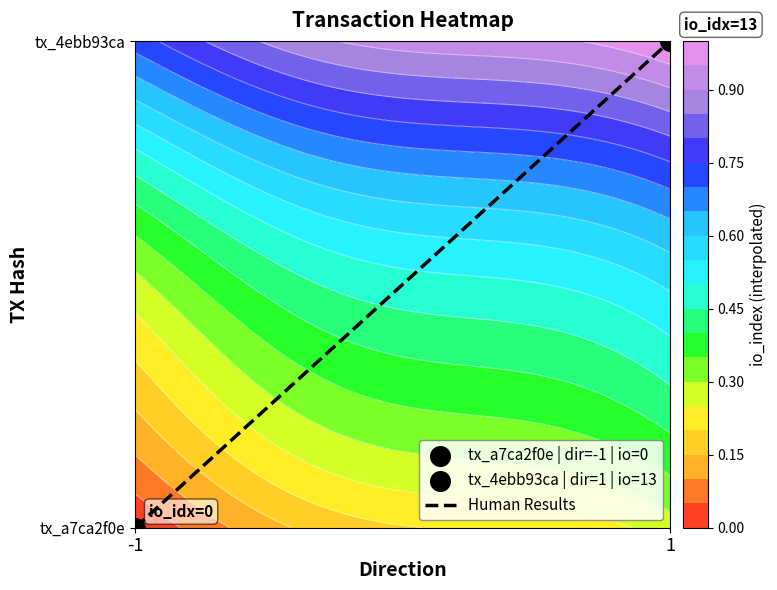

Count the values in the range 0 to 1.

2